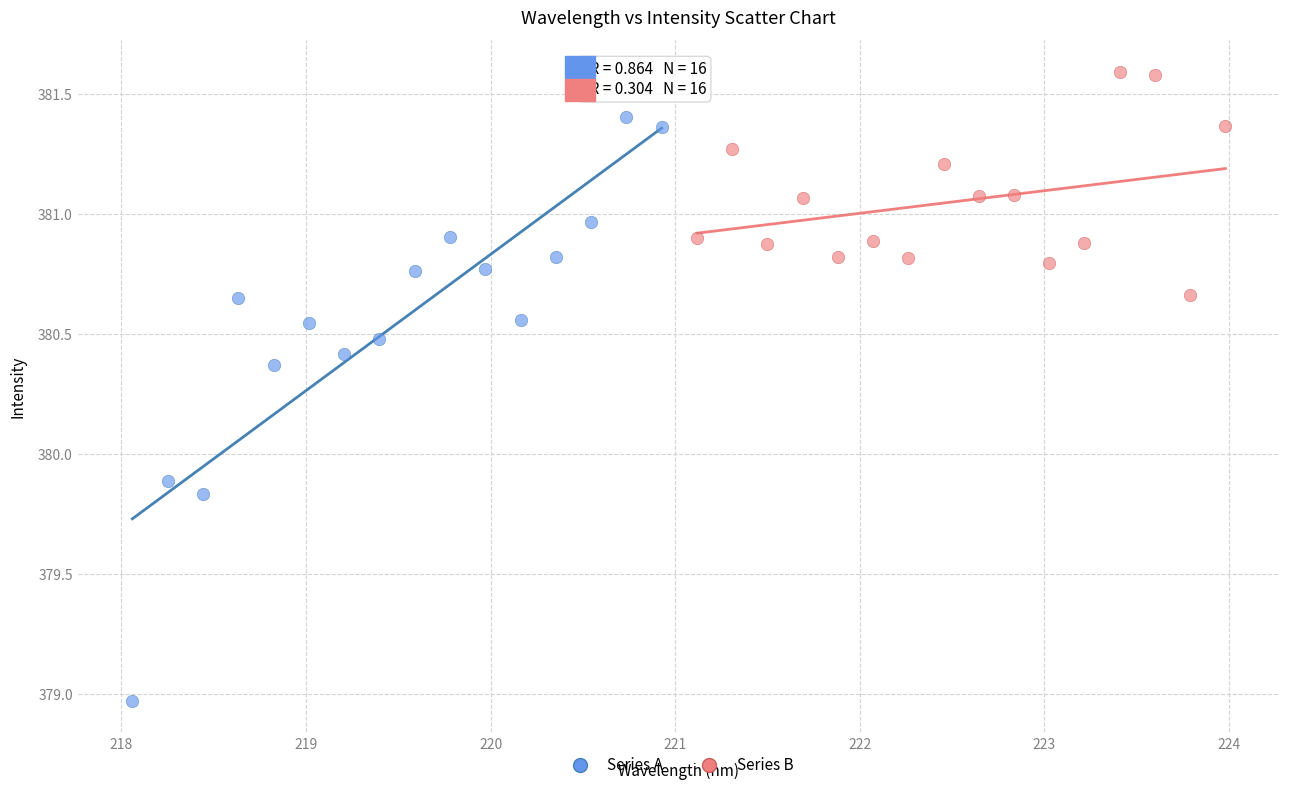

What are all the series names shown in the legend?

Series A, Series B